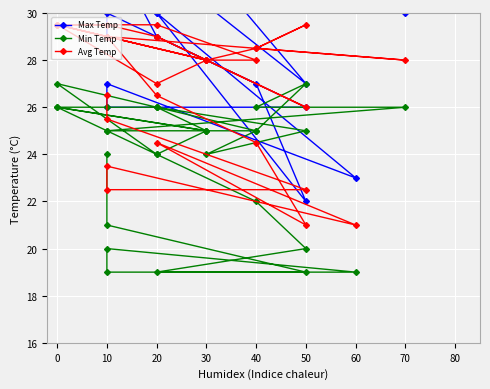

How many lines are shown in the chart?

3